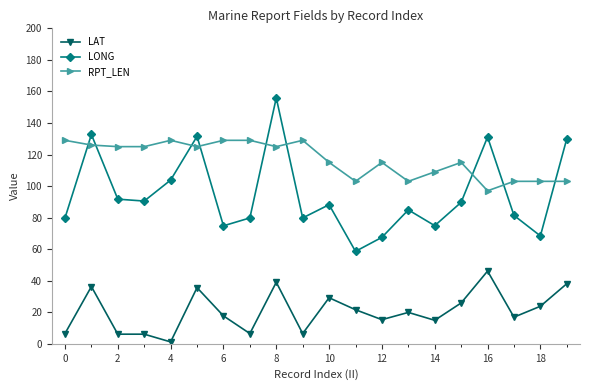

What is the difference between the second highest and second lowest values in the LONG series?

65.2